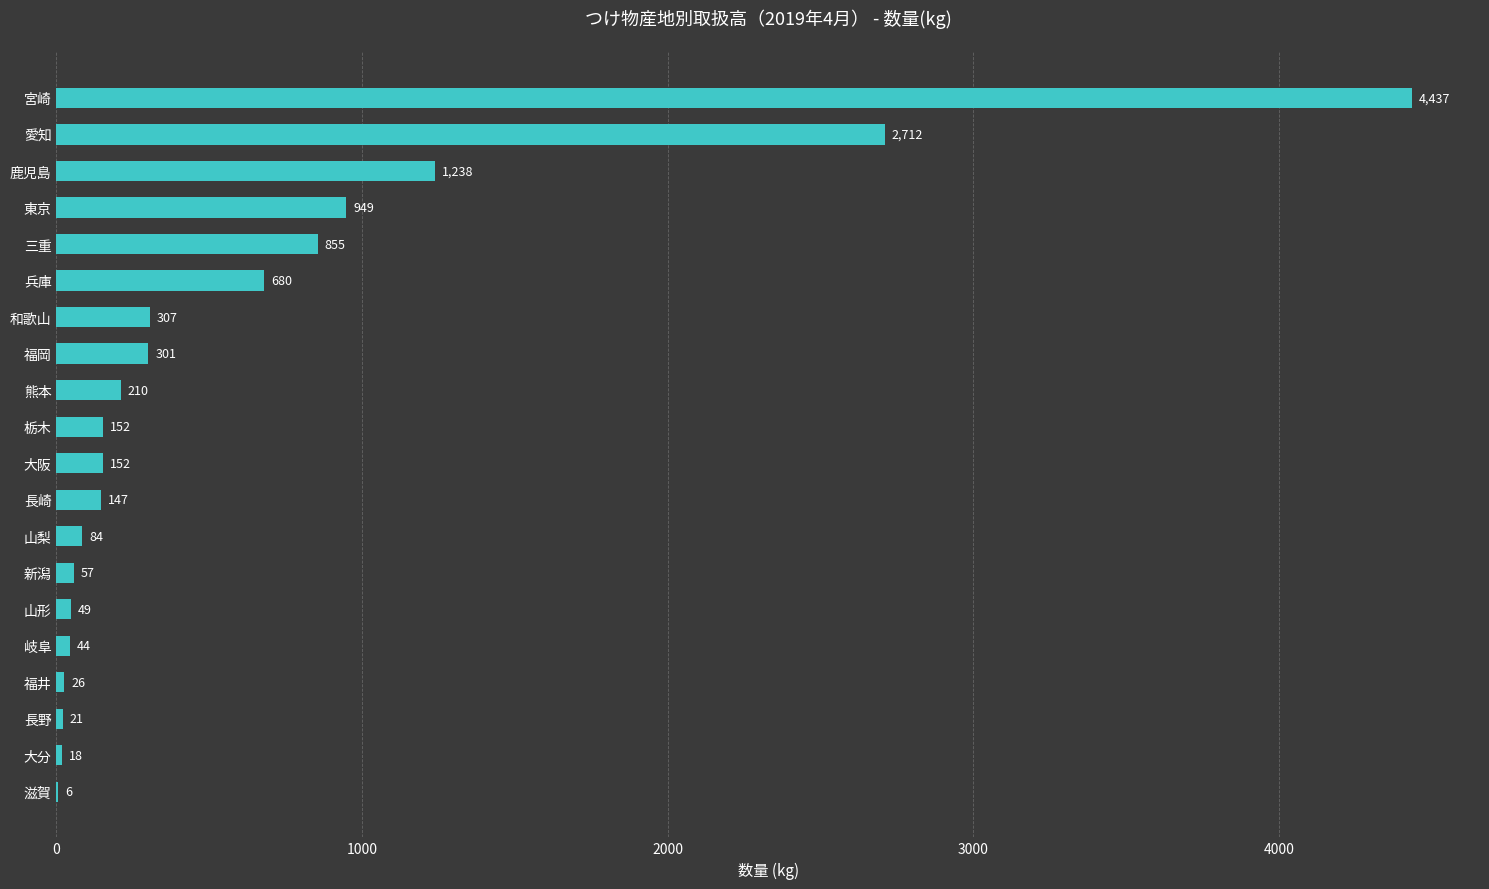

What is the ratio of the value at 栃木 to the value at 山梨?

1.8